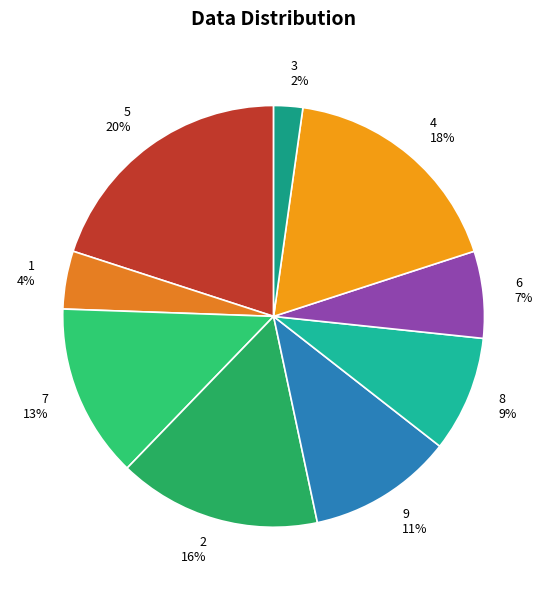

Combined, do 7 13% and 9 11% account for over 50%?

No